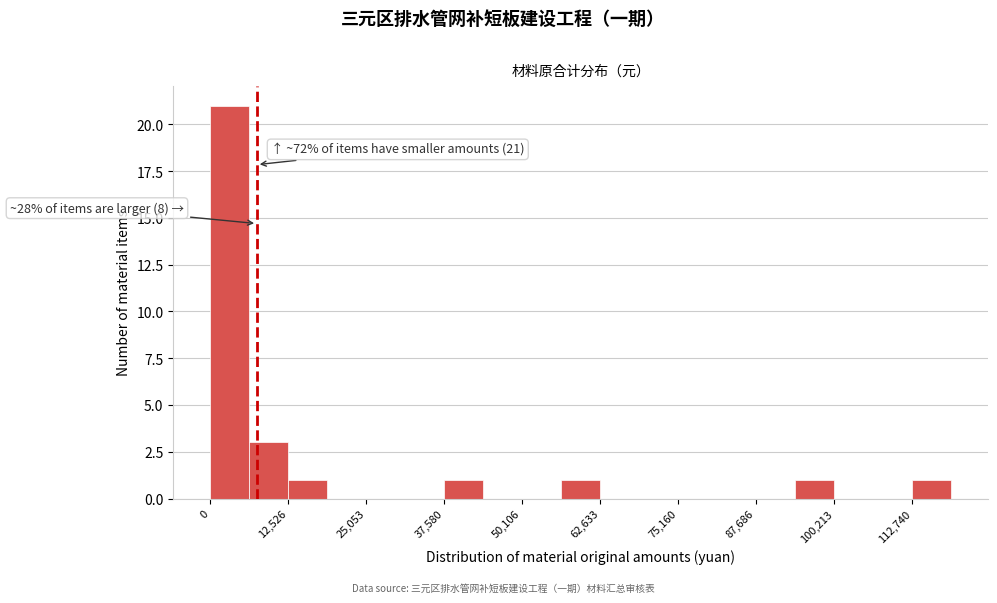

Around what value on the x-axis is the tallest bar? Give the approximate position of its centre, as read against the axis.

4000